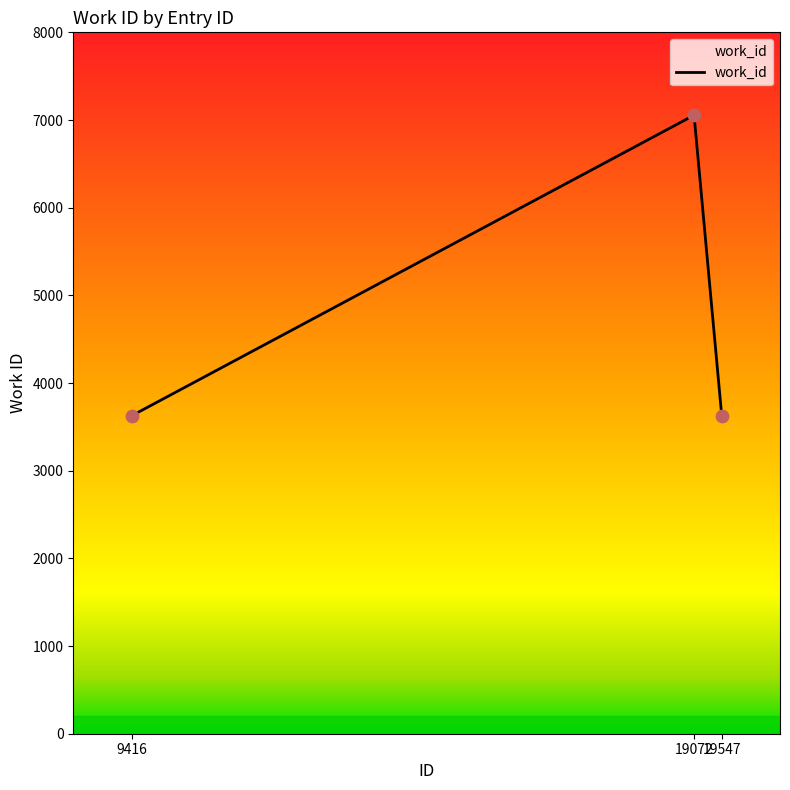

Which has a higher value, 19072 or 19547?

19072